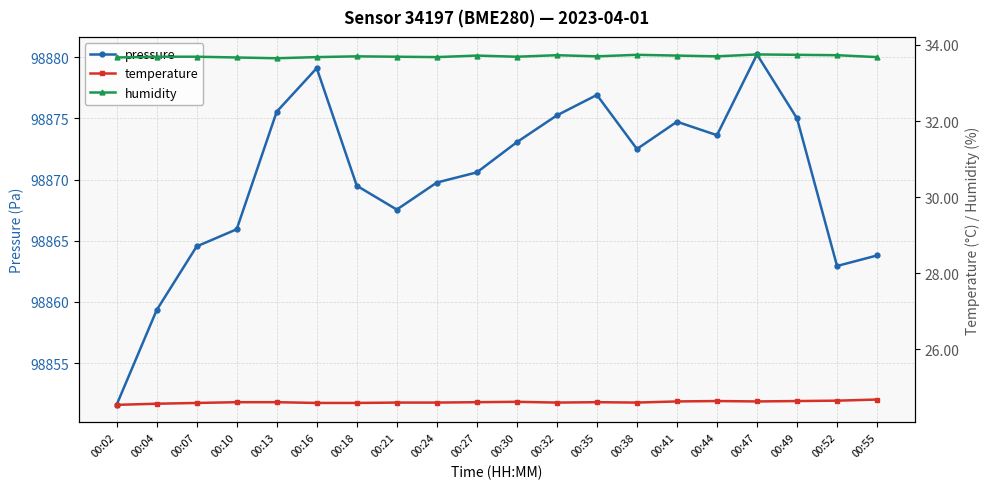

At which category does the chart reach its minimum across all series?

00:02